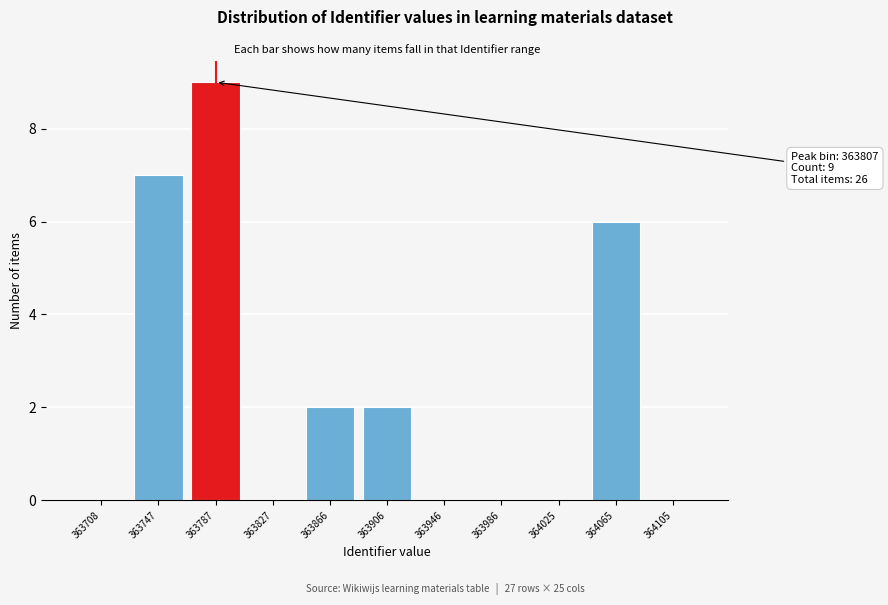

Reading left to right, transcribe all the data shown in this chart.

363708=0	363747=7	363787=9	363827=0	363866=2	363906=2	363946=0	363986=0	364025=0	364065=6	364105=0